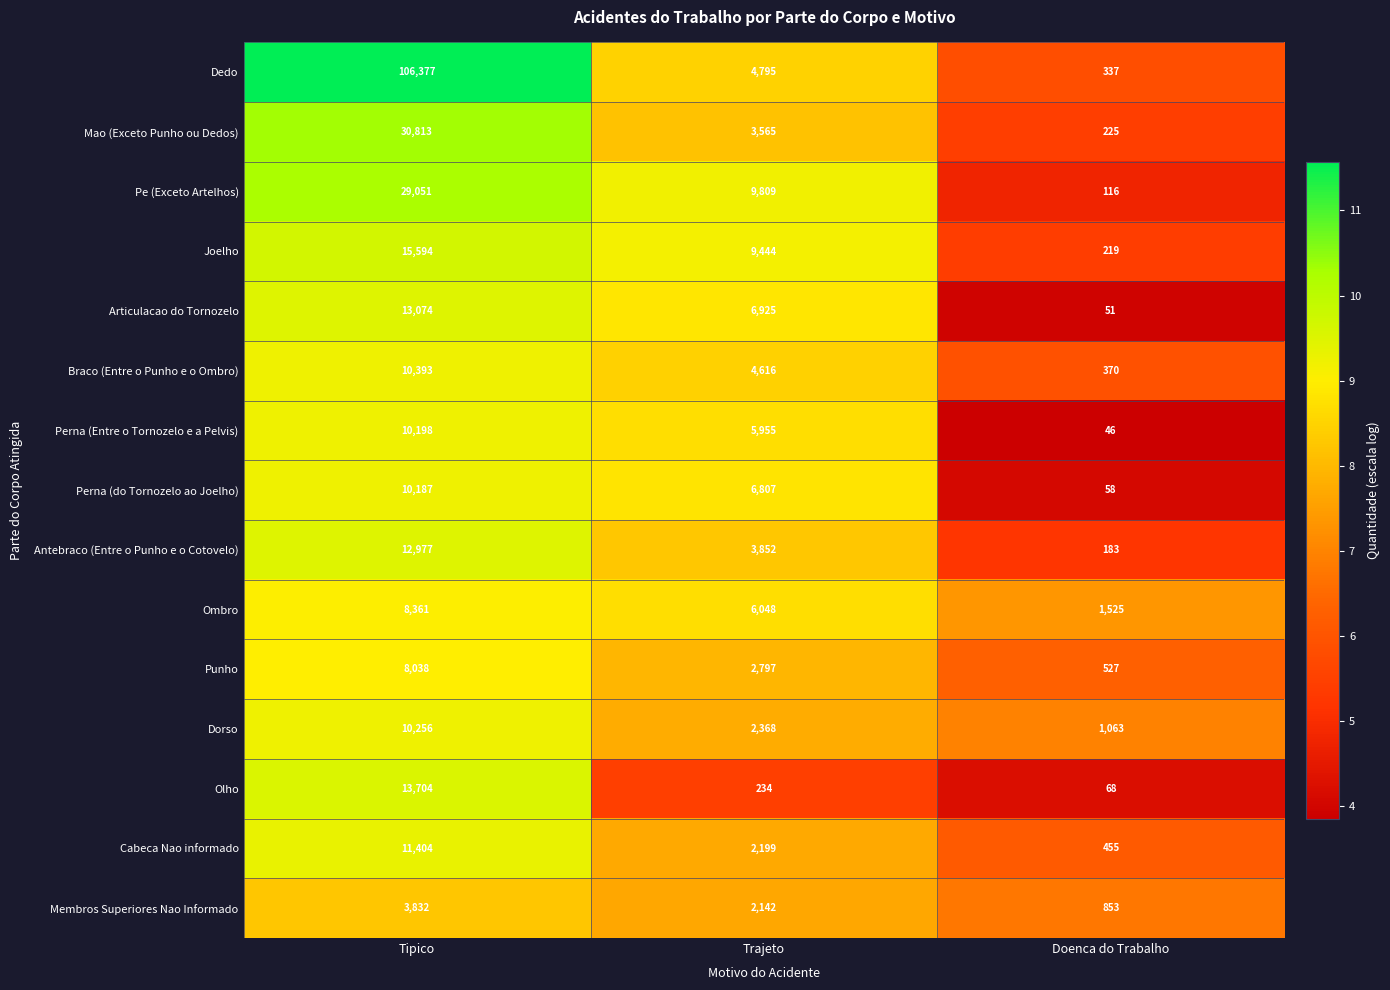

What is the sum of all Antebraco (Entre o Punho e o Cotovelo) values?

17012